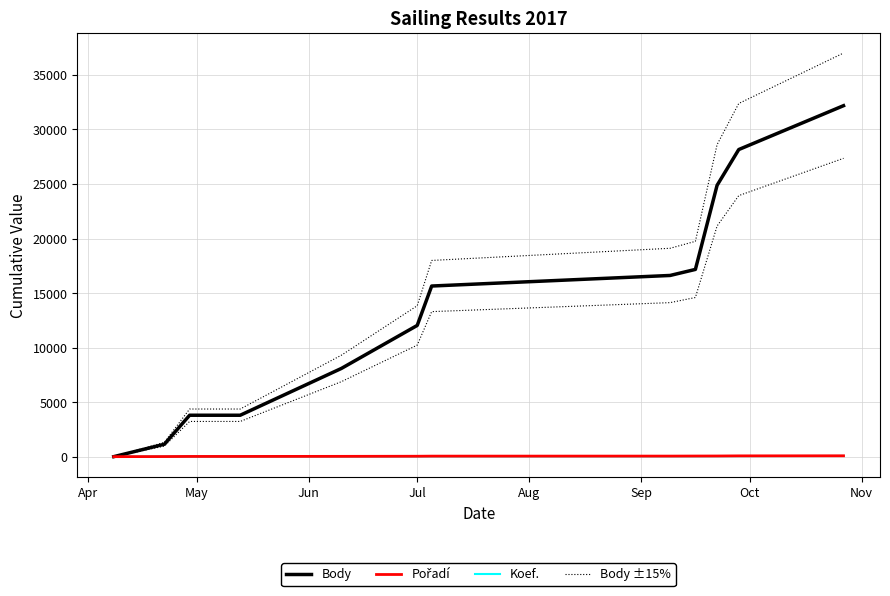

How many positive values does the Pořadí series have?

11